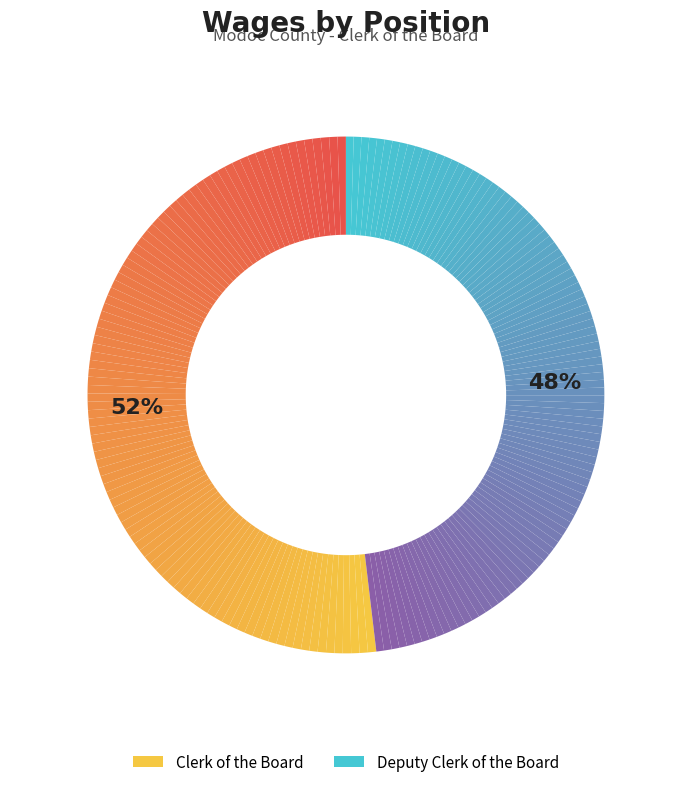

Which has a higher value, Clerk of the Board or Deputy Clerk of the Board?

Clerk of the Board